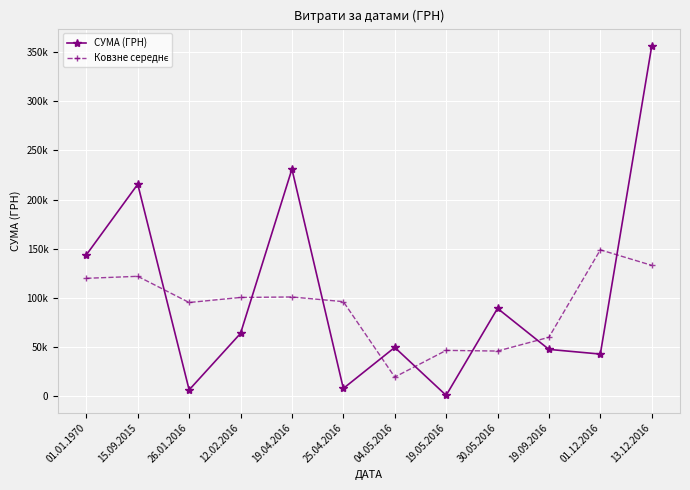

List the labels in order of СУМА (ГРН) value, smallest first.

19.05.2016, 26.01.2016, 25.04.2016, 01.12.2016, 19.09.2016, 04.05.2016, 12.02.2016, 30.05.2016, 01.01.1970, 15.09.2015, 19.04.2016, 13.12.2016